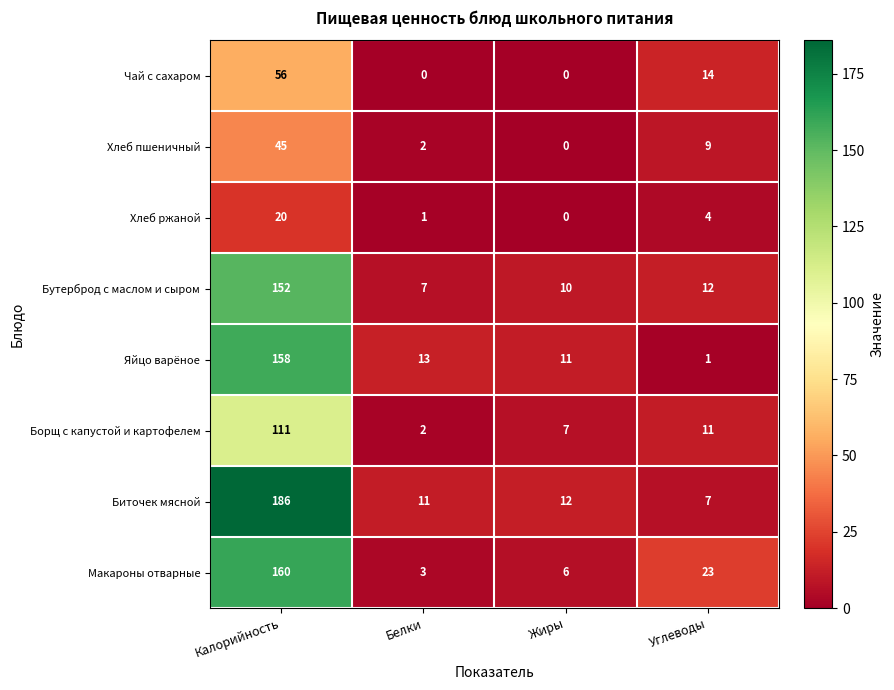

List the series in order of their peak value, highest first.

Биточек мясной, Макароны отварные, Яйцо варёное, Бутерброд с маслом и сыром, Борщ с капустой и картофелем, Чай с сахаром, Хлеб пшеничный, Хлеб ржаной